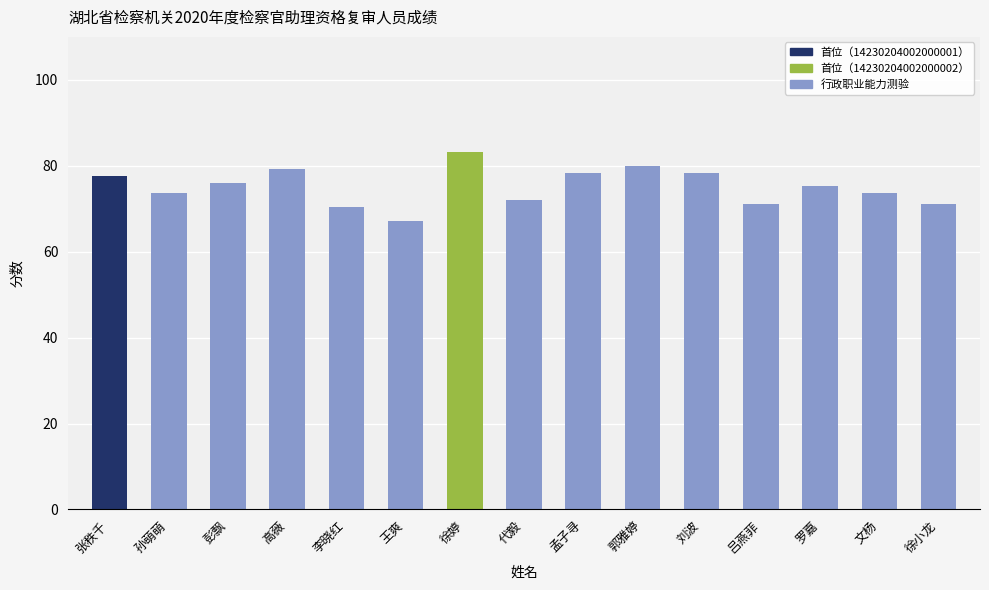

Reading left to right, extract all data points from this chart.

张秩千=77.6	孙萌萌=73.6	彭飘=76.0	高薇=79.2	李晓红=70.4	王爽=67.2	徐婷=83.2	代毅=72.0	孟子寻=78.4	郭雅婷=80.0	刘波=78.4	吕燕菲=71.2	罗嘉=75.2	文杨=73.6	徐小龙=71.2